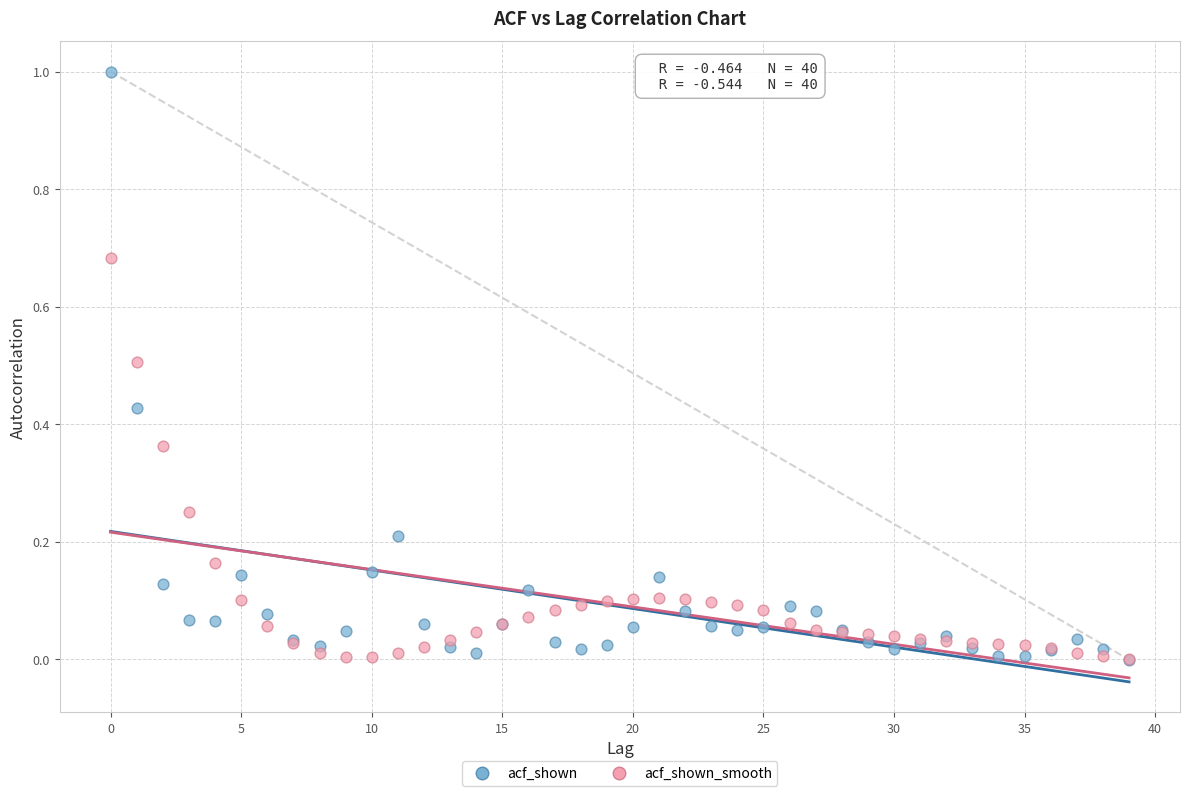

Which series reaches the maximum Y coordinate?

acf_shown